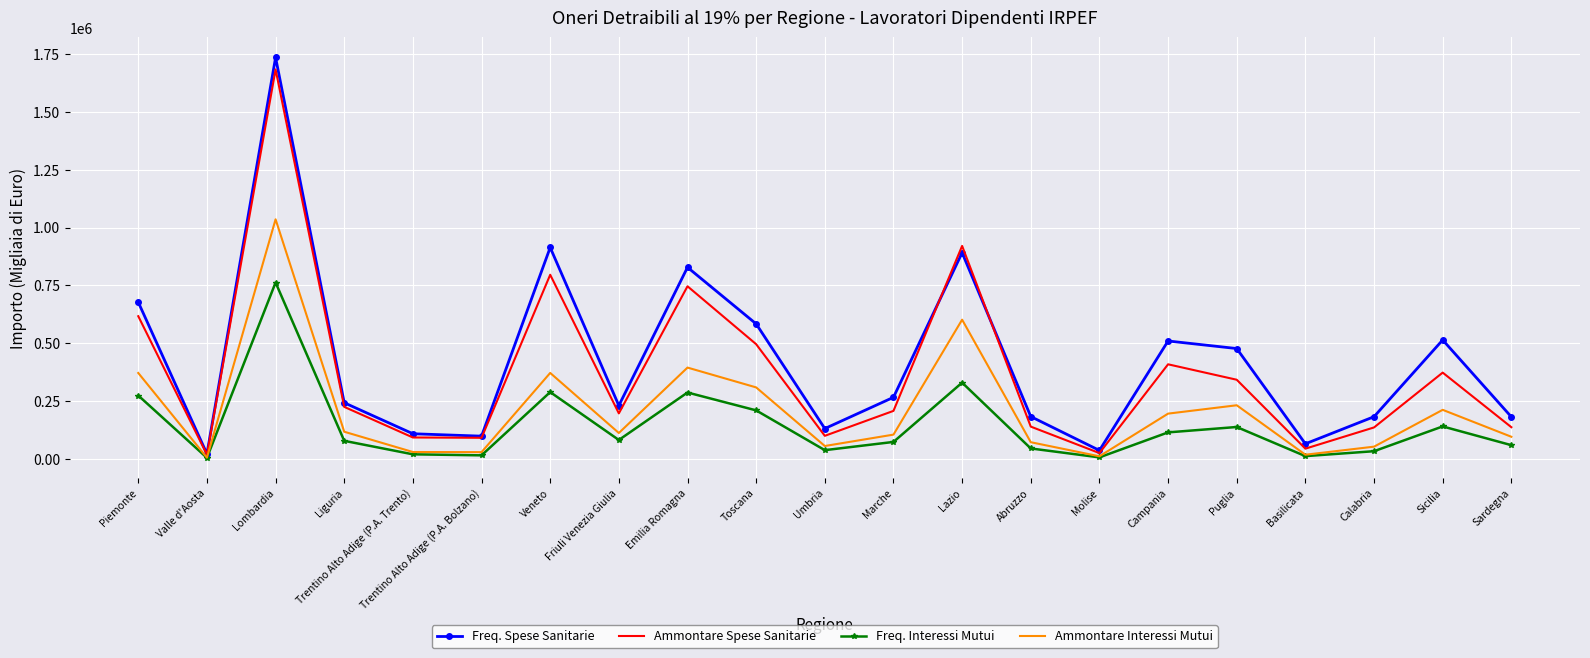

True or false: Ammontare Interessi Mutui has more than 2 points higher than both neighbors.

True